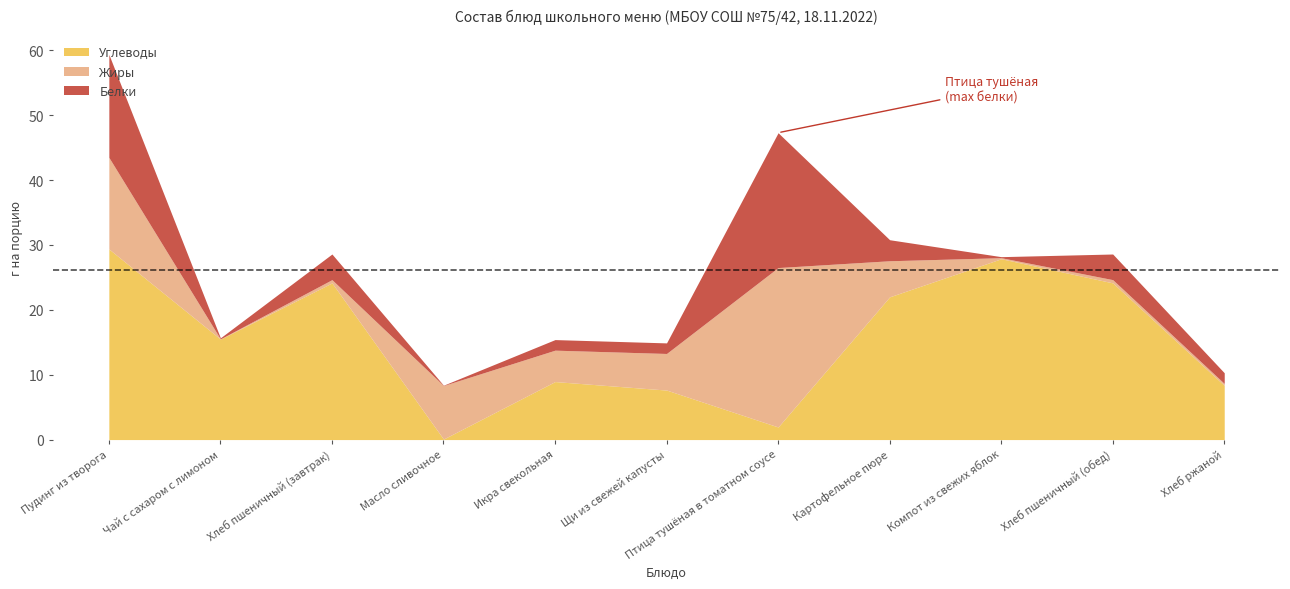

Rank the series by their maximum value, from lowest to highest.

Белки, Жиры, Углеводы